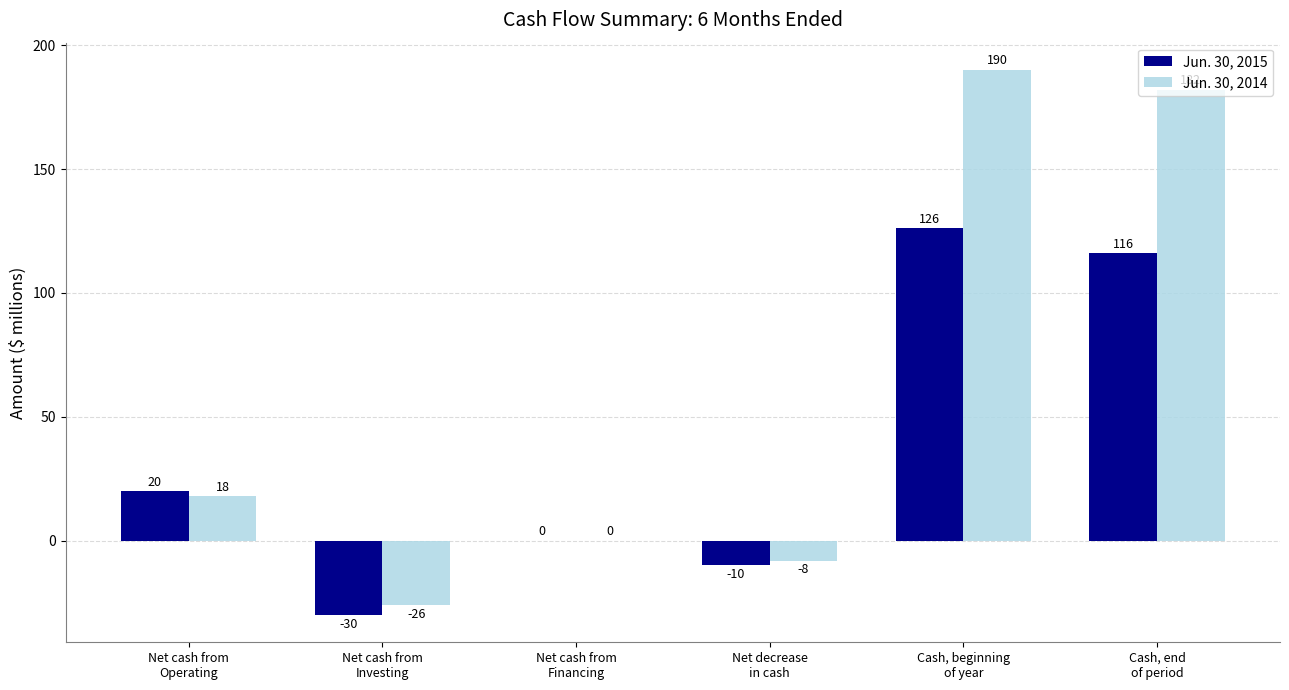

How many groups of bars are there?

6